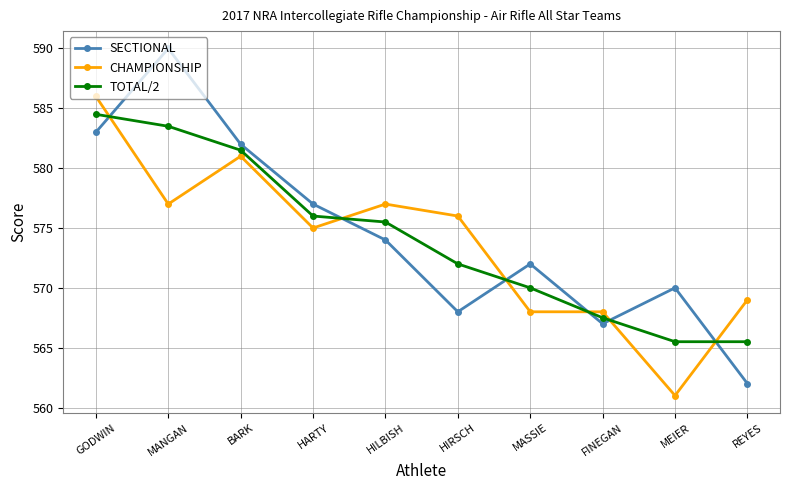

List the series in order of their overall mean, lowest first.

CHAMPIONSHIP, TOTAL/2, SECTIONAL